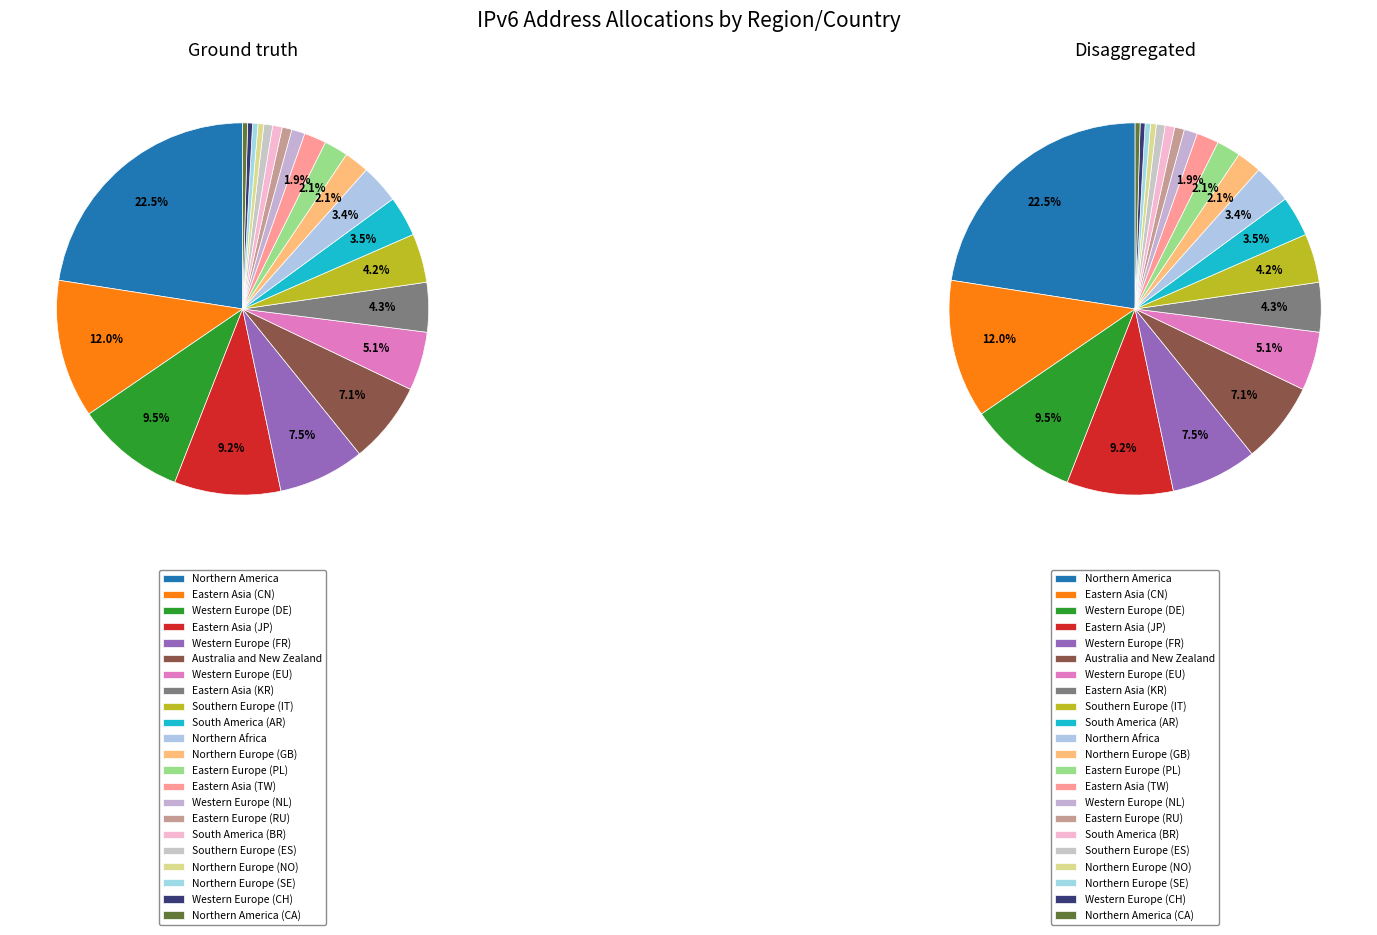

What is the largest slice in the pie chart?

Northern America